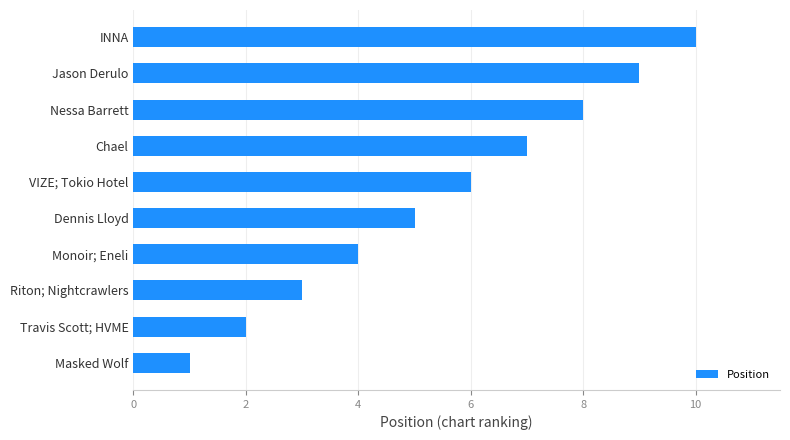

Which label corresponds to the largest value in the chart?

INNA